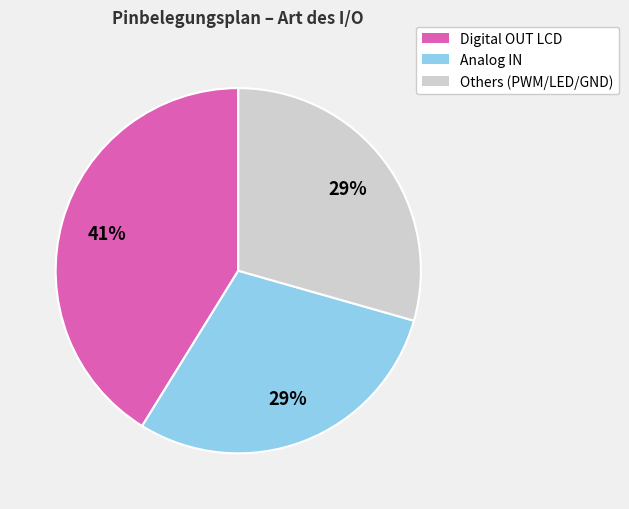

To the nearest percent, what is the difference between the largest and smallest slice percentages?

12%